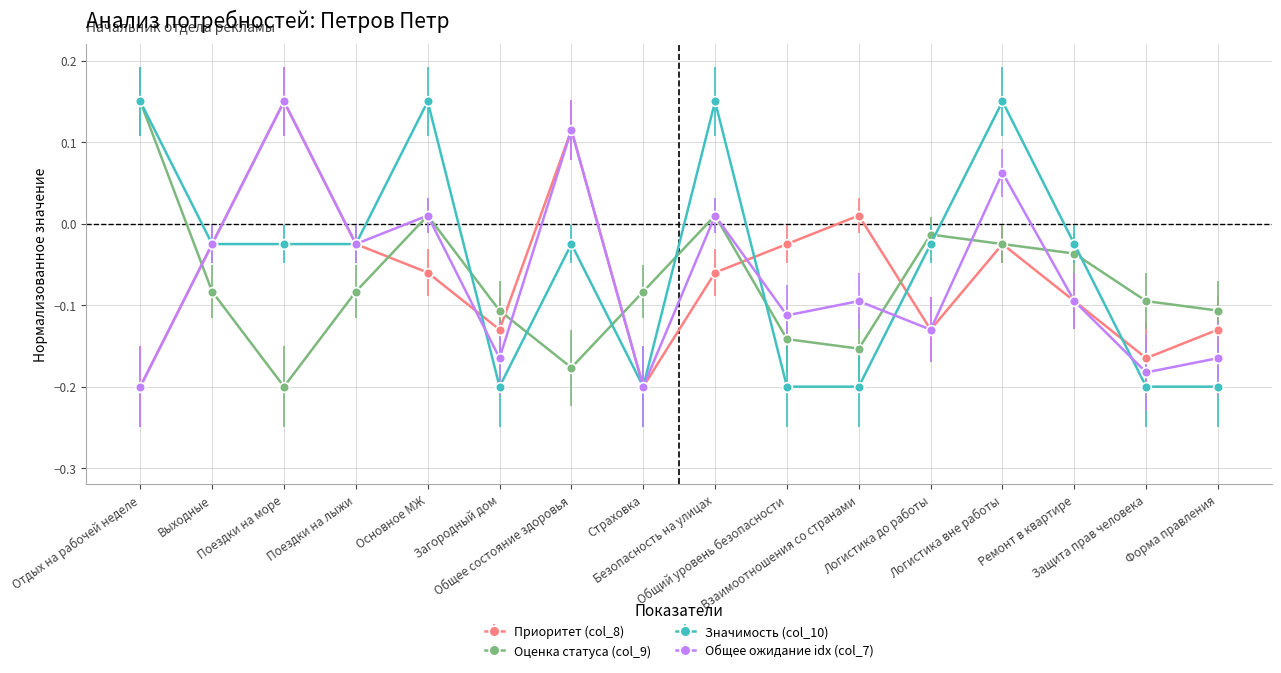

At how many categories does at least one series exceed 0?

7